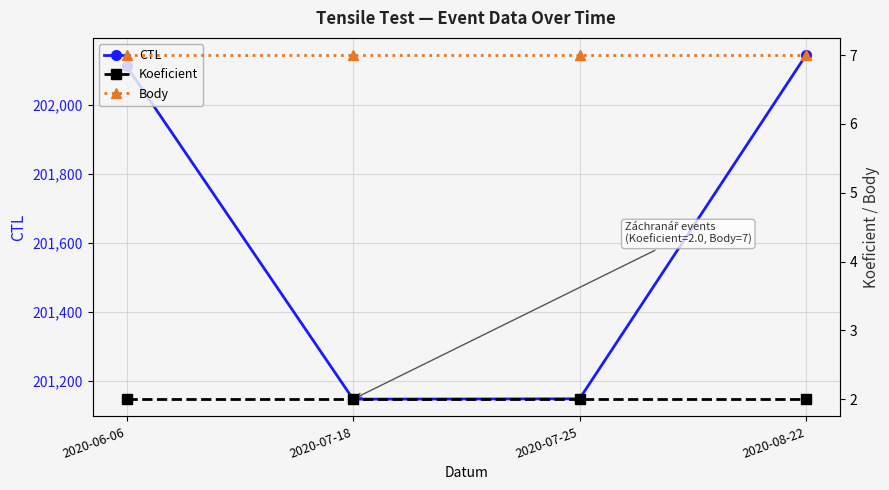

What is the average value of the Koeficient series?

2